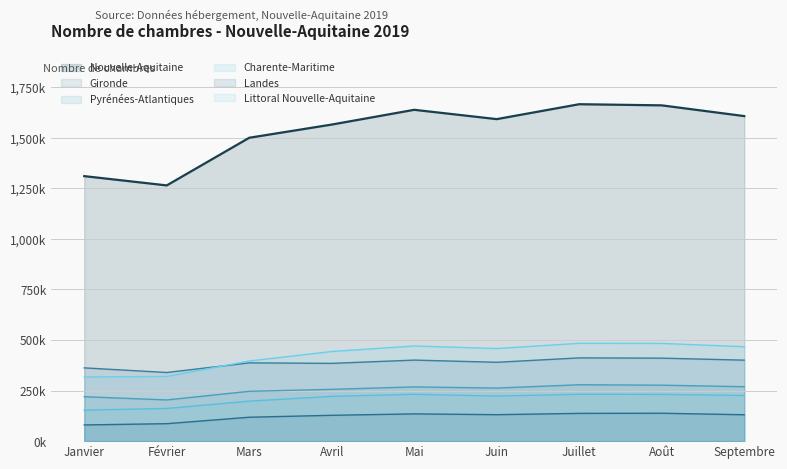

Where is Nouvelle-Aquitaine nearest to the value 1465522?

Mars